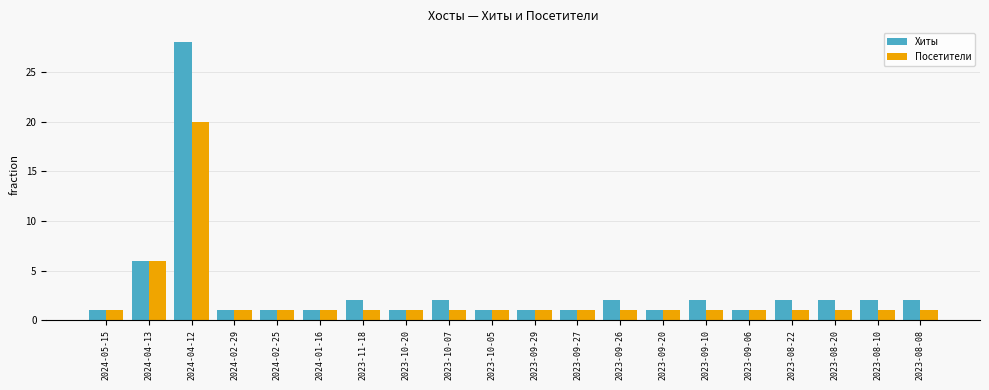

List the series in order of their peak value, lowest first.

Посетители, Хиты